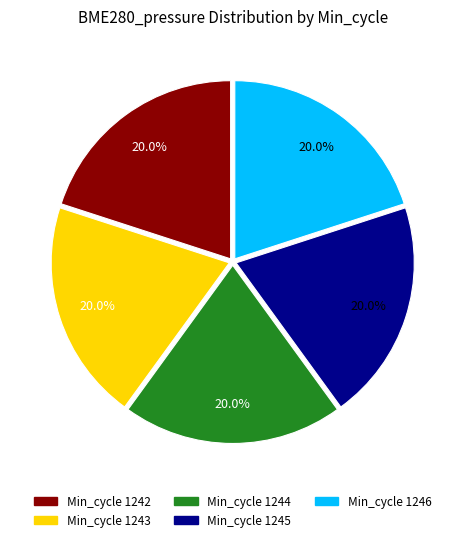

Is there a majority slice in this chart?

No